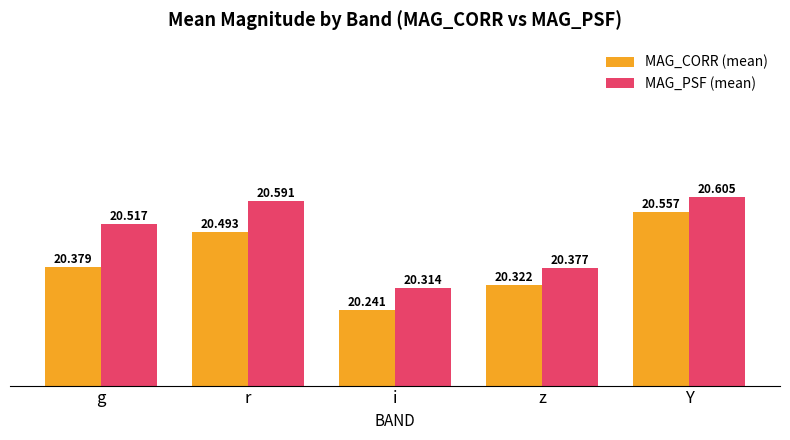

Reading left to right, transcribe all the data shown in this chart.

MAG_CORR (mean): 20.4	20.5	20.2	20.3	20.6
MAG_PSF (mean): 20.5	20.6	20.3	20.4	20.6